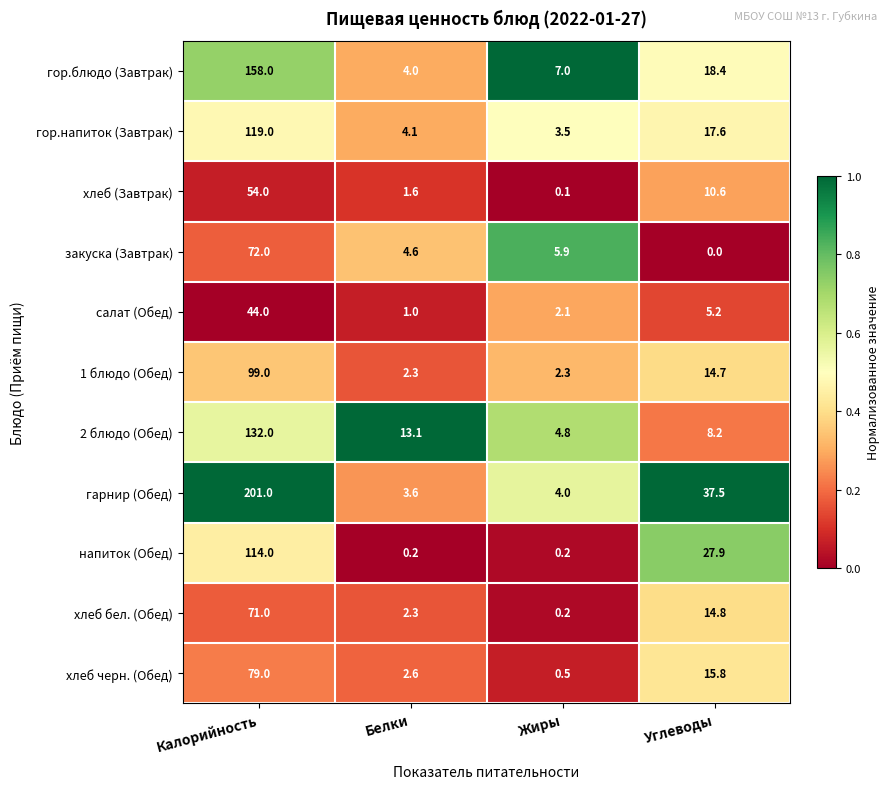

Rank the series at Углеводы from highest to lowest value.

гарнир (Обед), напиток (Обед), гор.блюдо (Завтрак), гор.напиток (Завтрак), хлеб черн. (Обед), хлеб бел. (Обед), 1 блюдо (Обед), хлеб (Завтрак), 2 блюдо (Обед), салат (Обед), закуска (Завтрак)